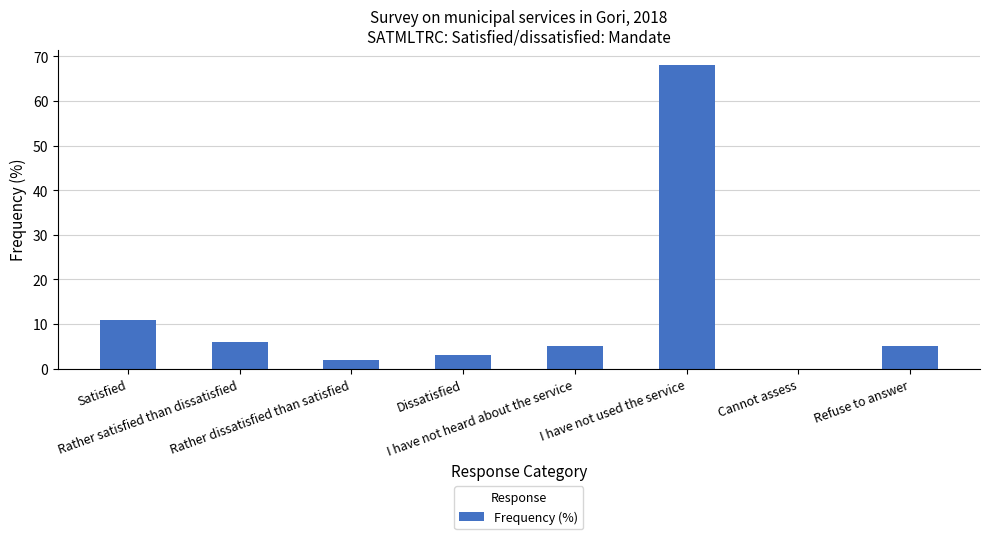

What is the sum of all values?

100